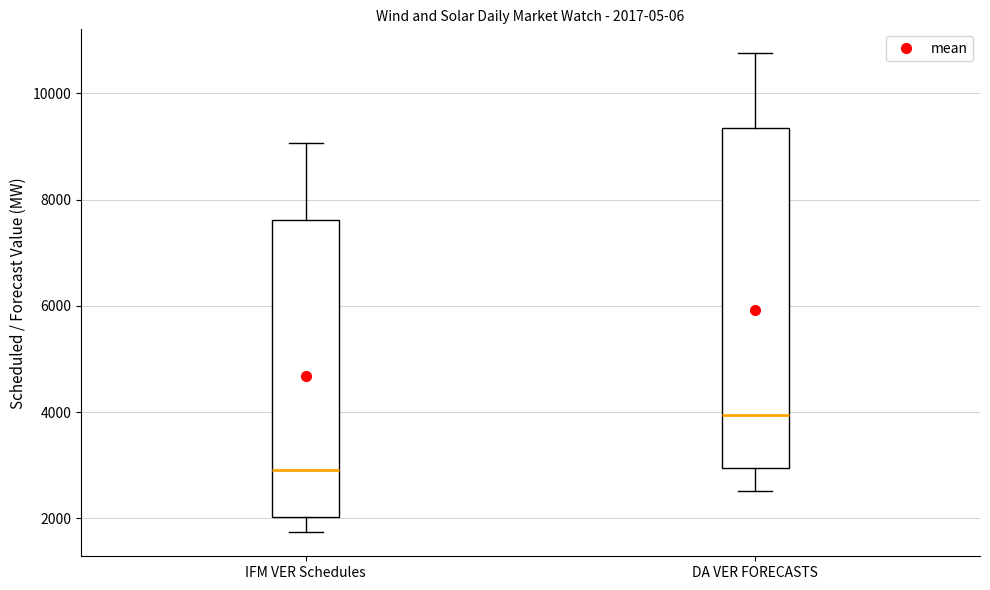

Comparing the boxes themselves (not the whiskers), which one is the tallest?

DA VER FORECASTS